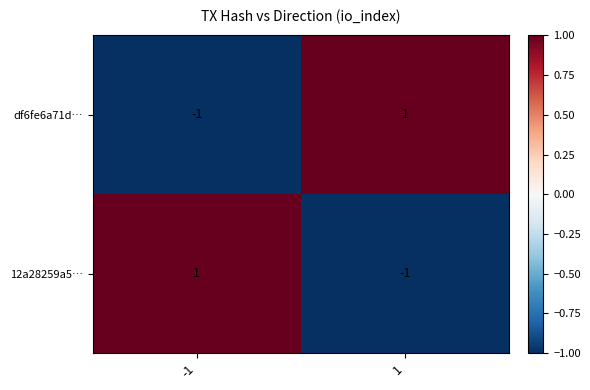

True or false: df6fe6a71d… has a value of -1 at -1.

True